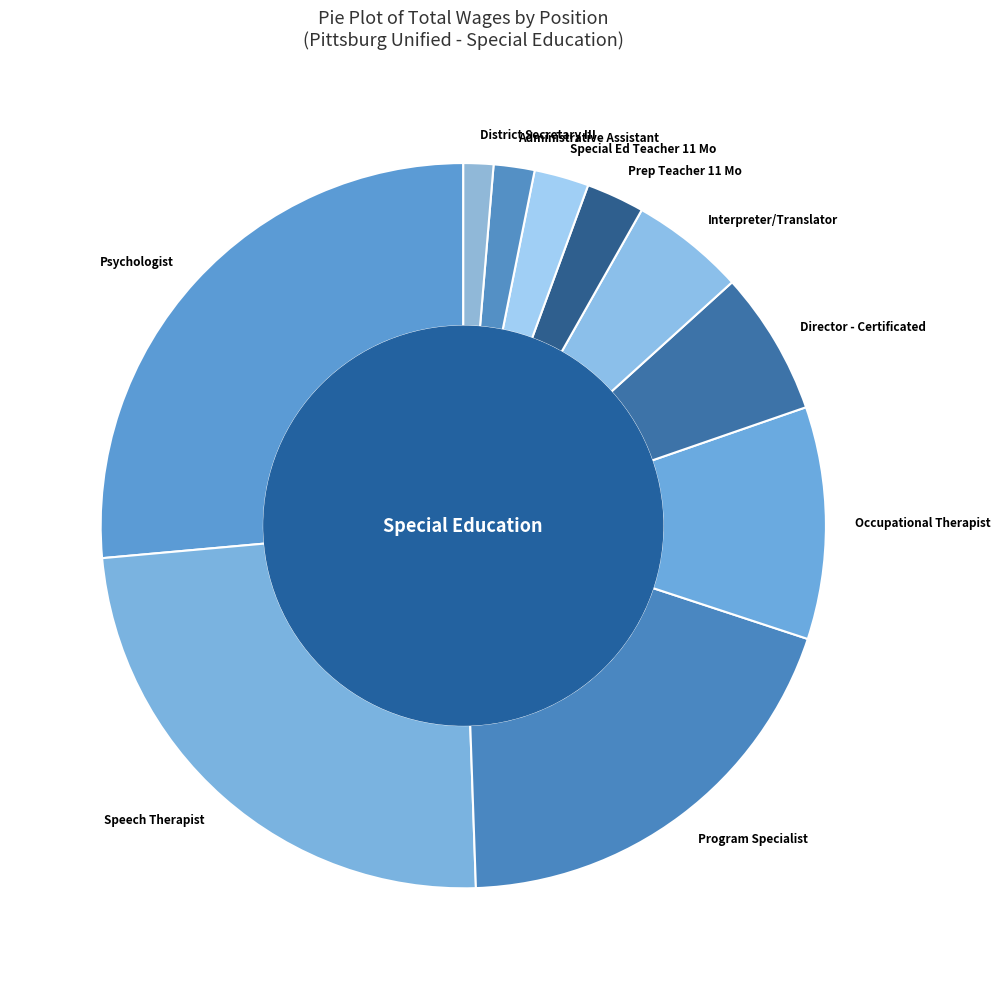

Which category has the biggest portion of the pie?

Psychologist